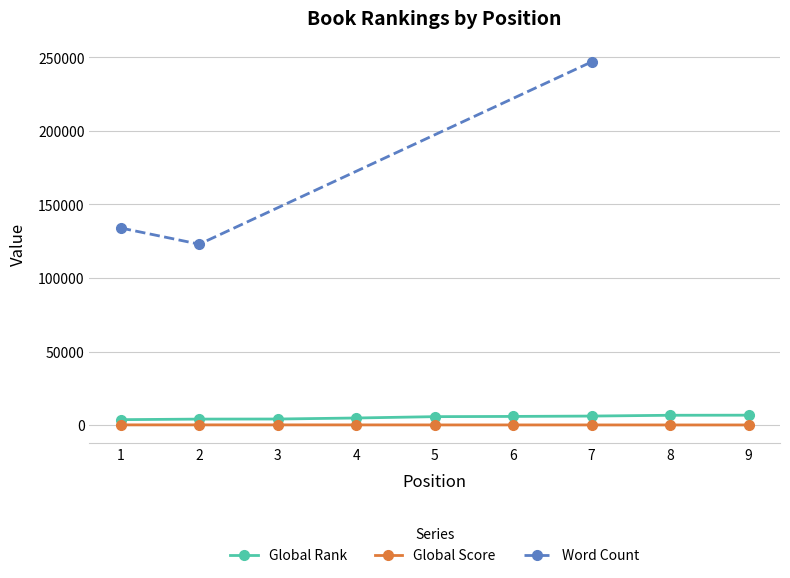

What is the difference between the second highest and second lowest values in the Global Score series?

48